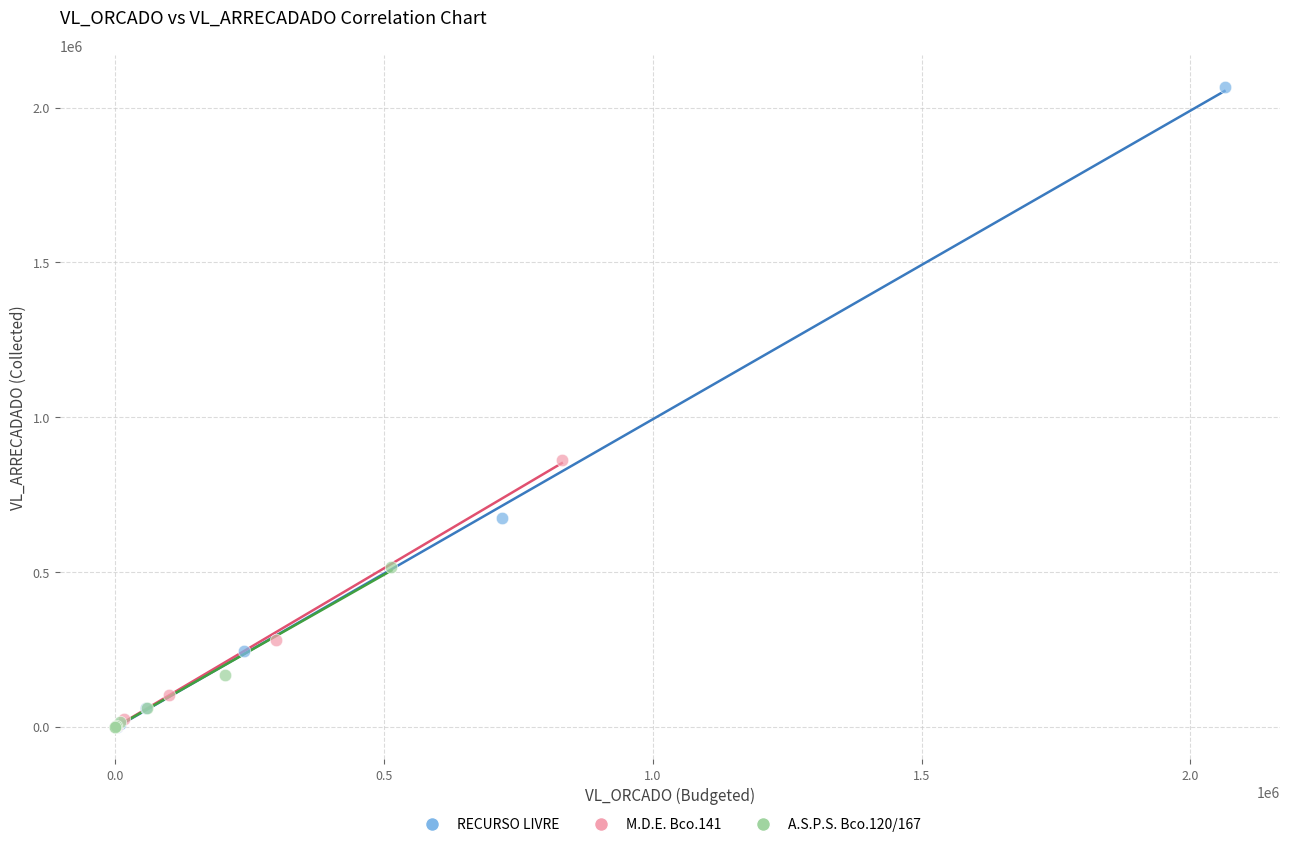

Which series contains the highest Y value?

RECURSO LIVRE